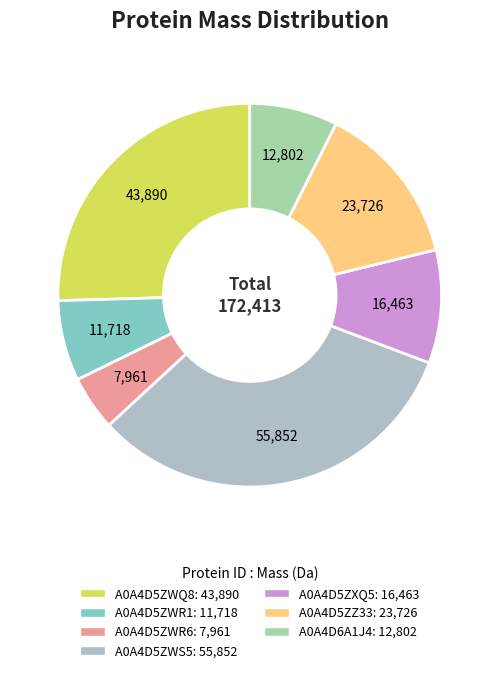

Which slice is the largest?

A0A4D5ZWS5